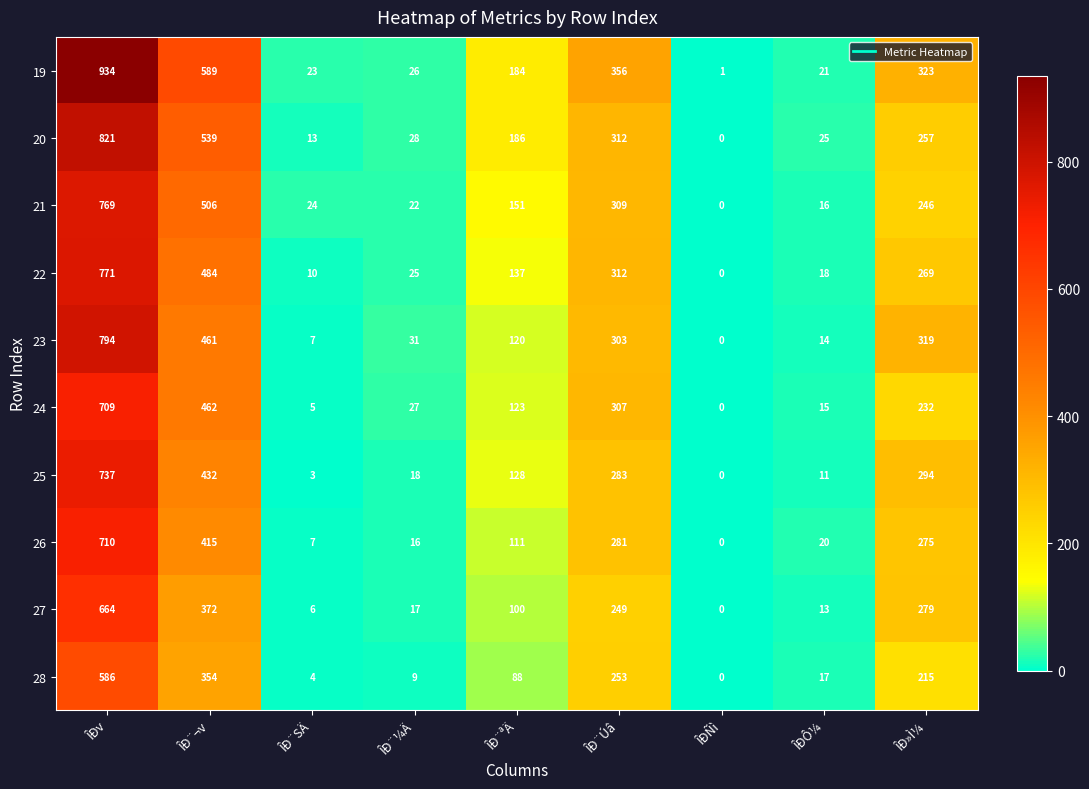

Which series has the widest spread of values?

19